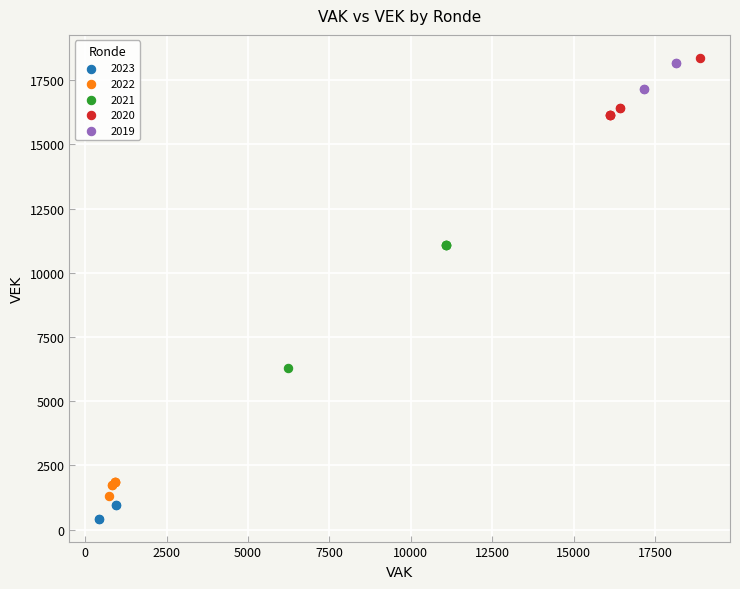

Which series reaches the minimum Y coordinate?

2023